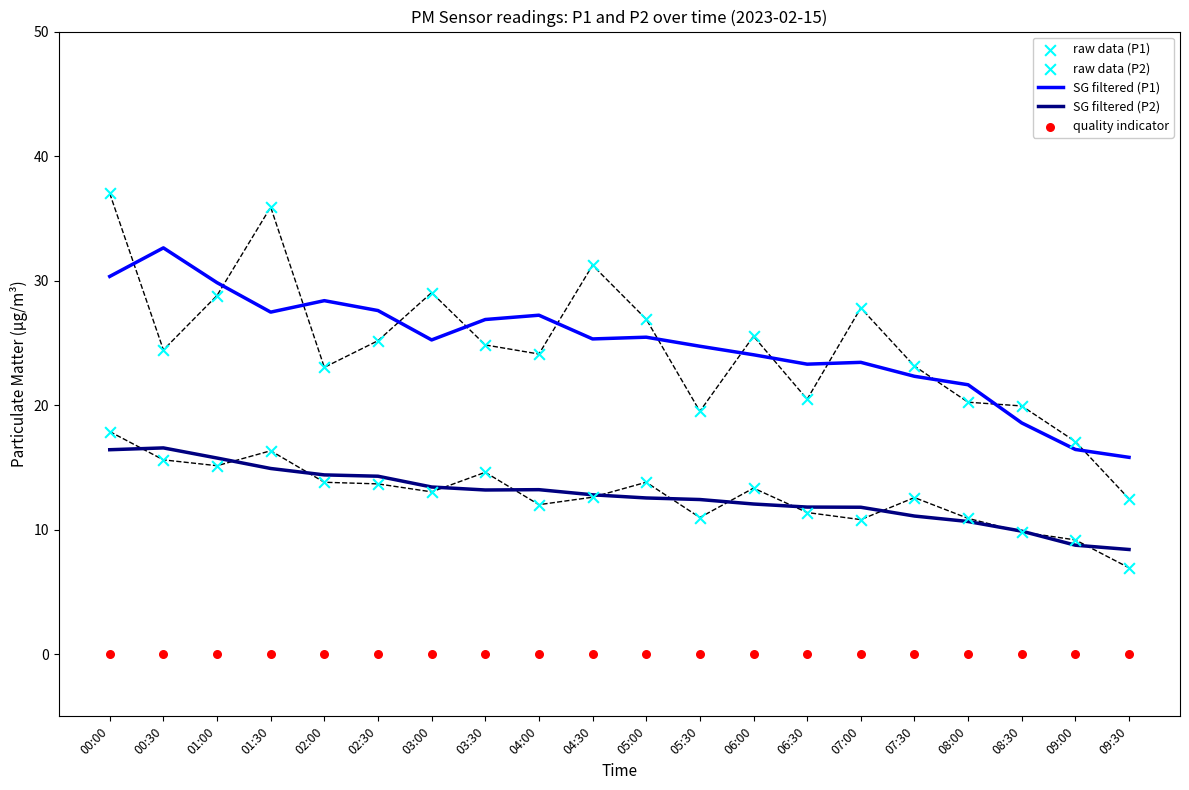

Which series has the largest total across all categories?

SG filtered (P1)